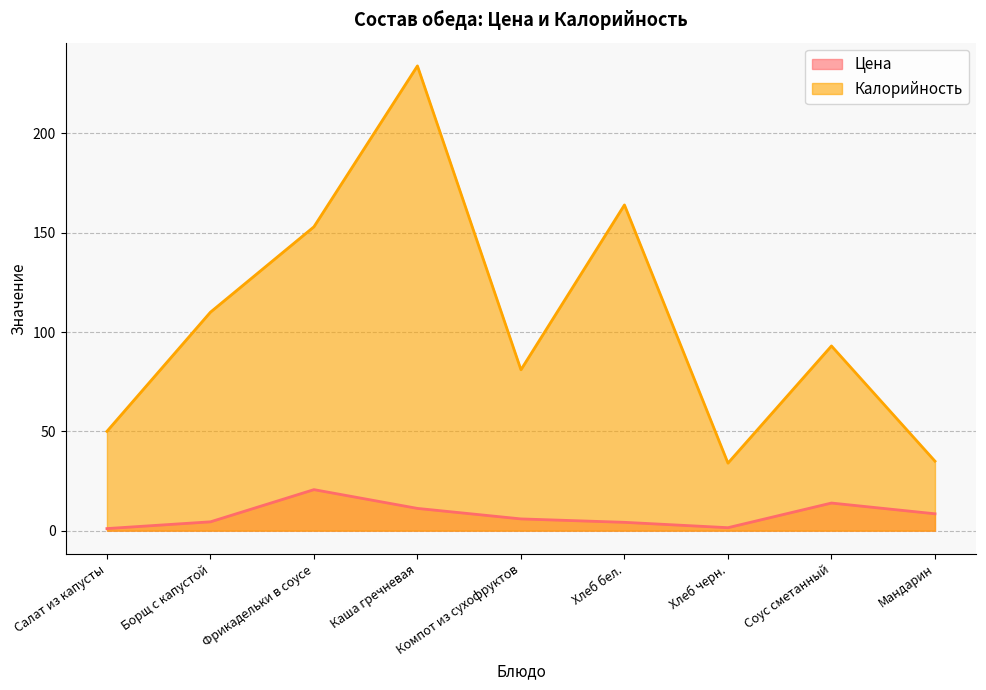

Where is Цена nearest to the value 10?

Каша гречневая